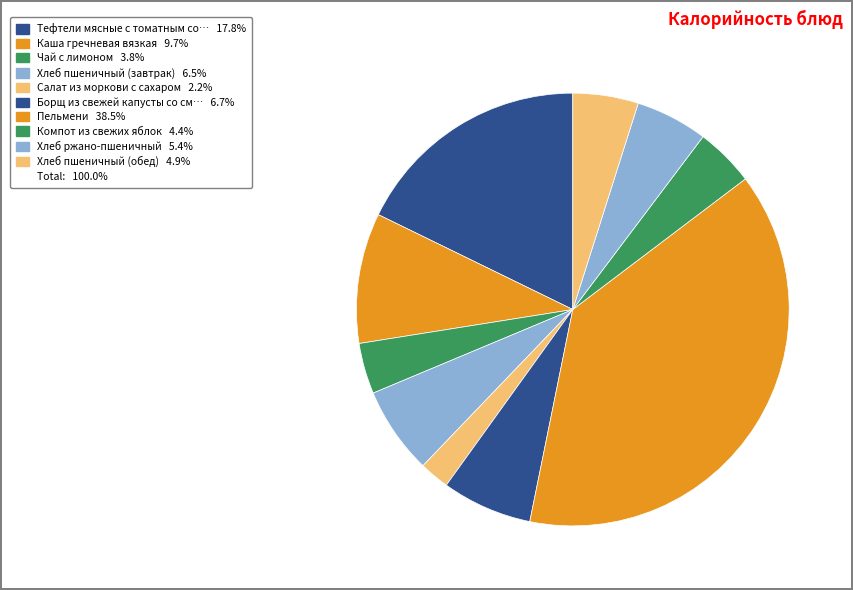

Does any single category account for the majority?

No